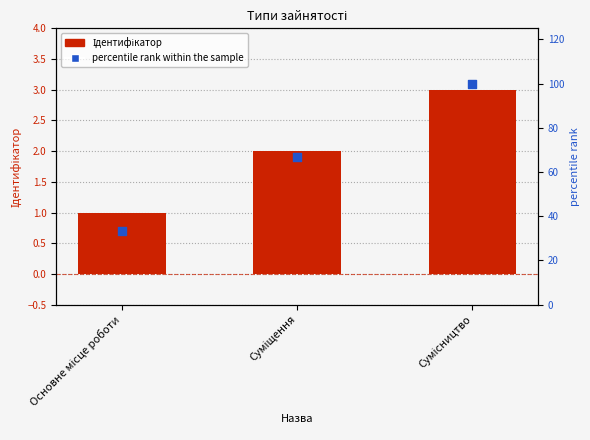

At which category is the sum across all series the highest?

Сумісництво